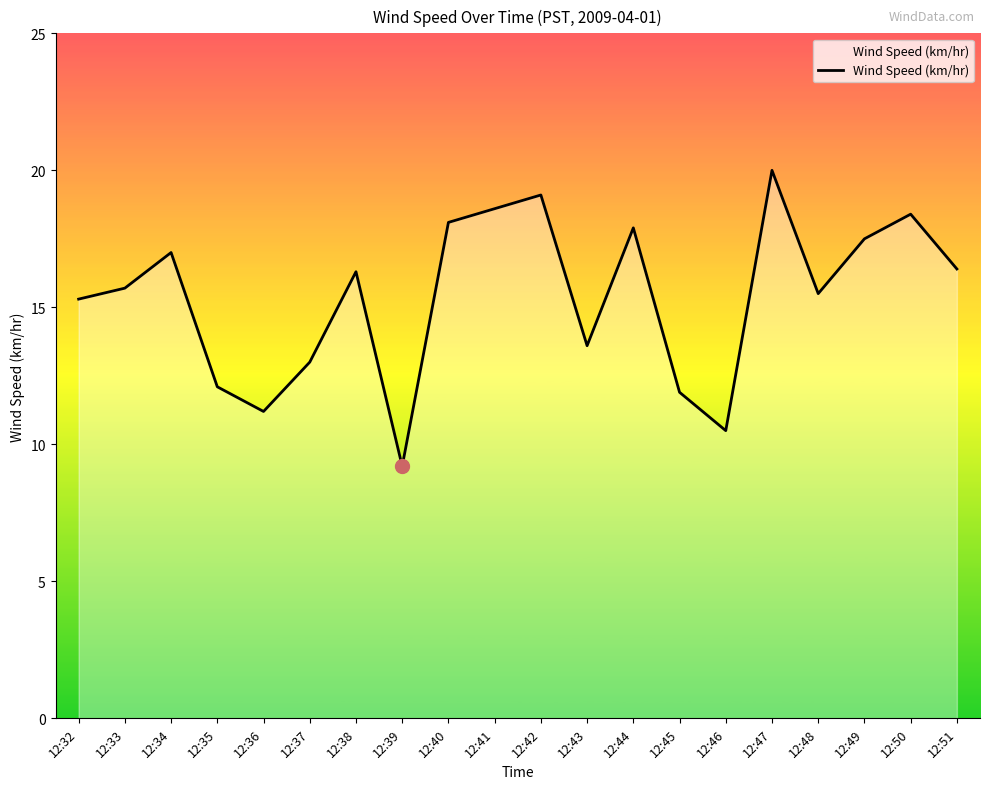

How many values are below 16?

10